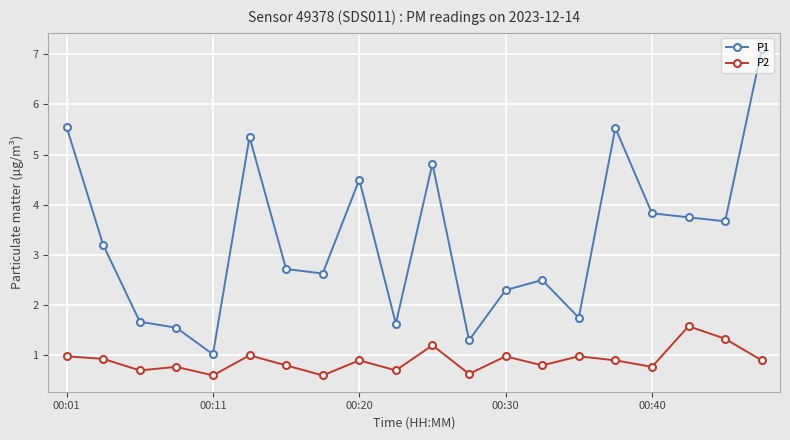

What is the value of the P1 point at the 7th from the left?

2.7